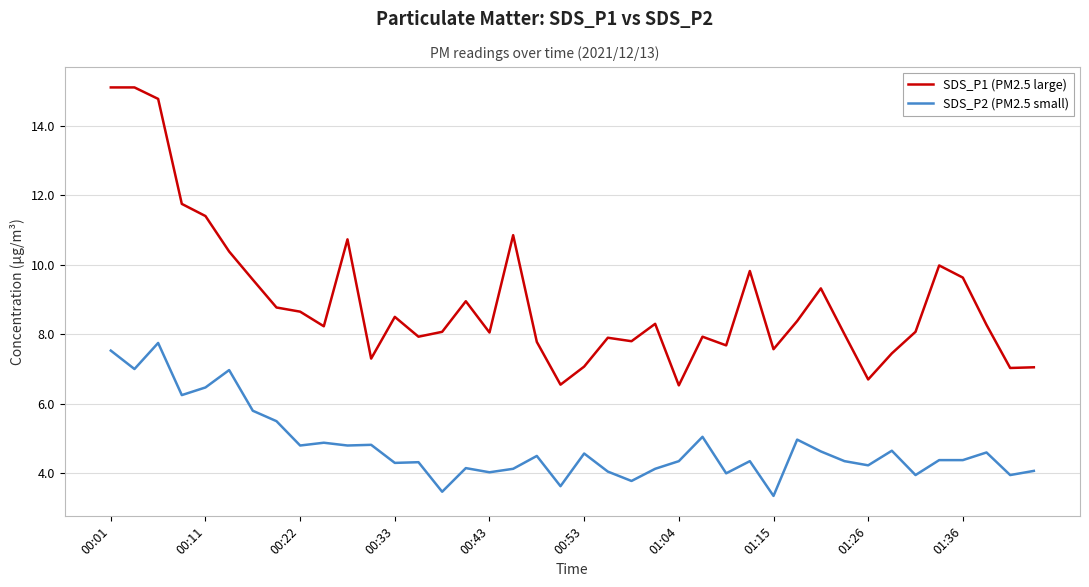

True or false: SDS_P2 (PM2.5 small) and SDS_P1 (PM2.5 large) intersect in this chart.

False